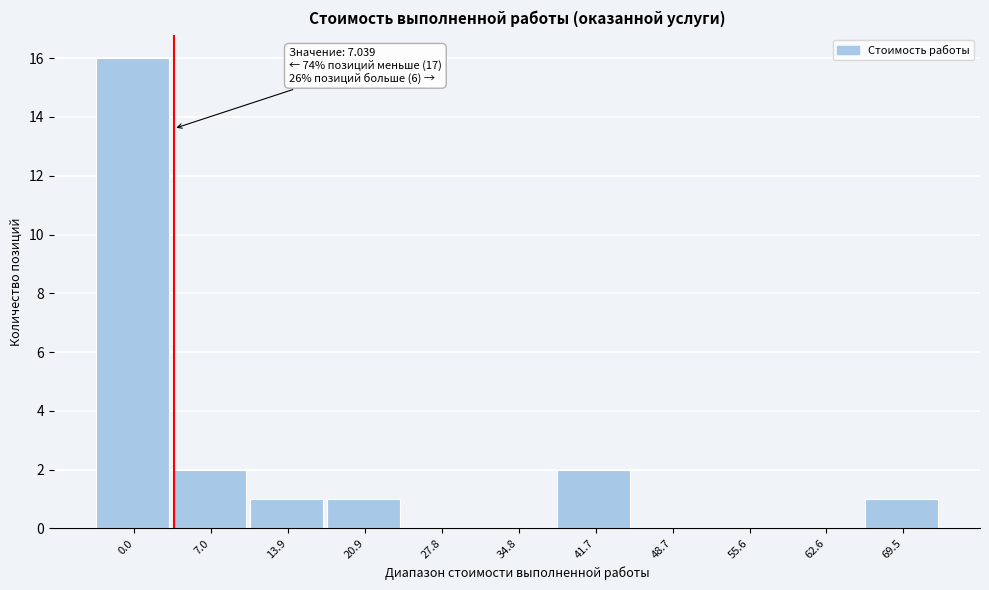

Reading left to right, transcribe all the data shown in this chart.

0.0=16	7.0=2	13.9=1	20.9=1	27.8=0	34.8=0	41.7=2	48.7=0	55.6=0	62.6=0	69.5=1